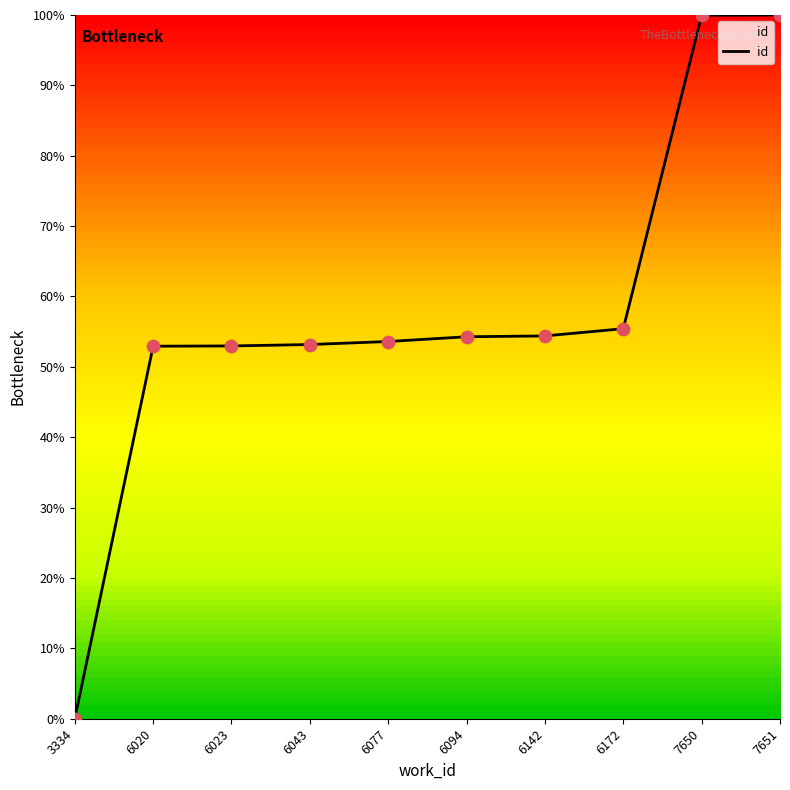

What is the change in value from 6023 to 6172?

+2.5